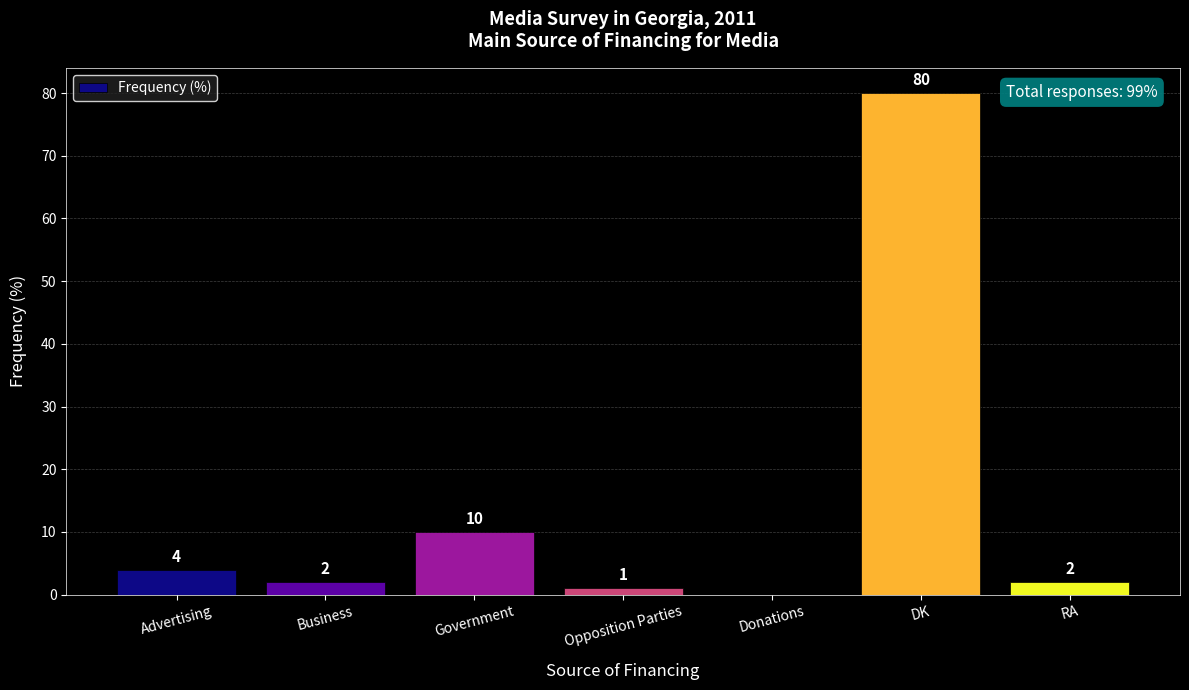

Are the bars horizontal?

No